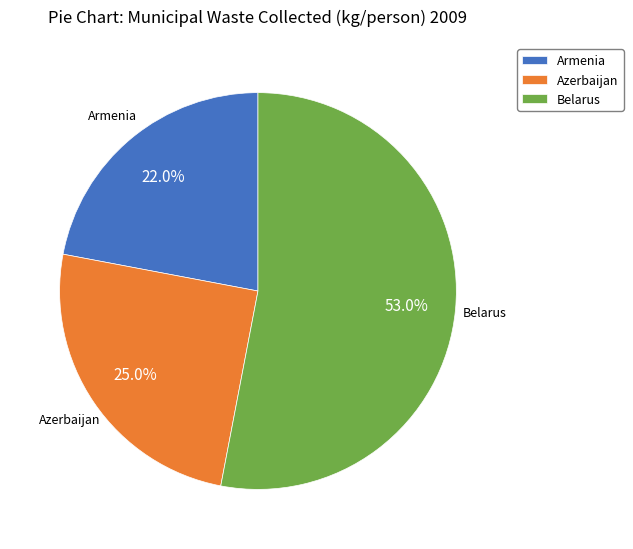

To the nearest percent, what is the combined percentage of Azerbaijan and Belarus?

78%